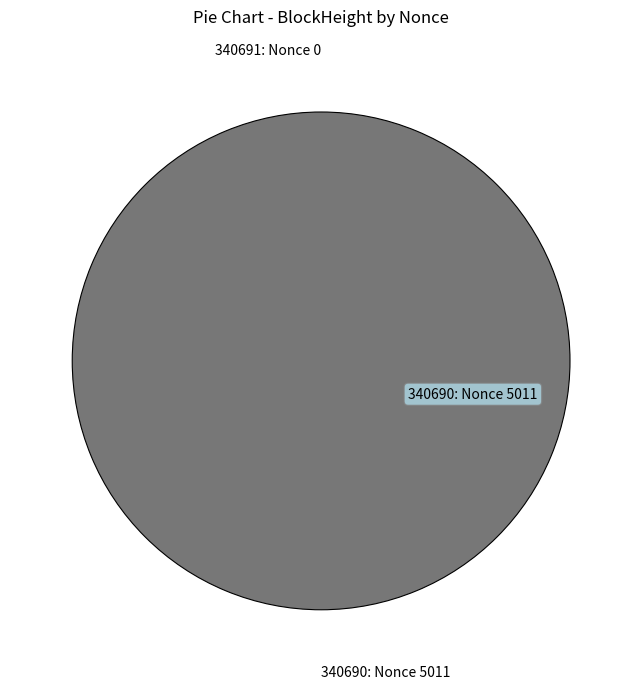

To the nearest percent, what is the difference between the largest and smallest slice percentages?

100%